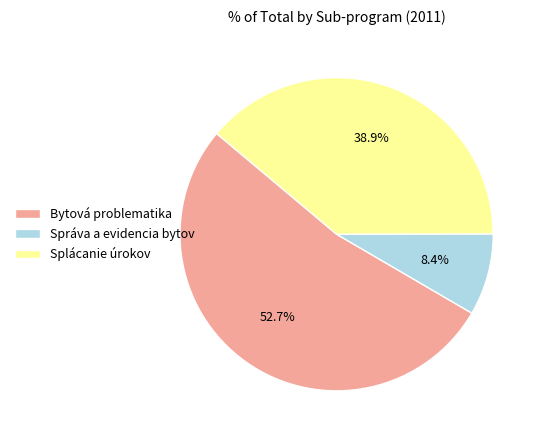

Which has a higher value, Splácanie úrokov or Správa a evidencia bytov?

Splácanie úrokov